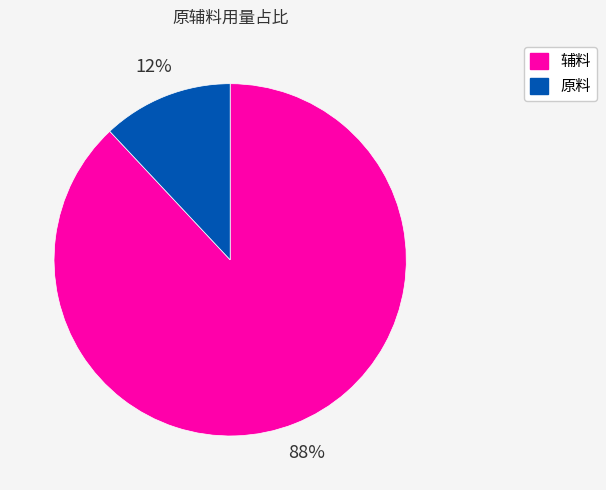

Is there any slice that represents more than half of the pie?

Yes